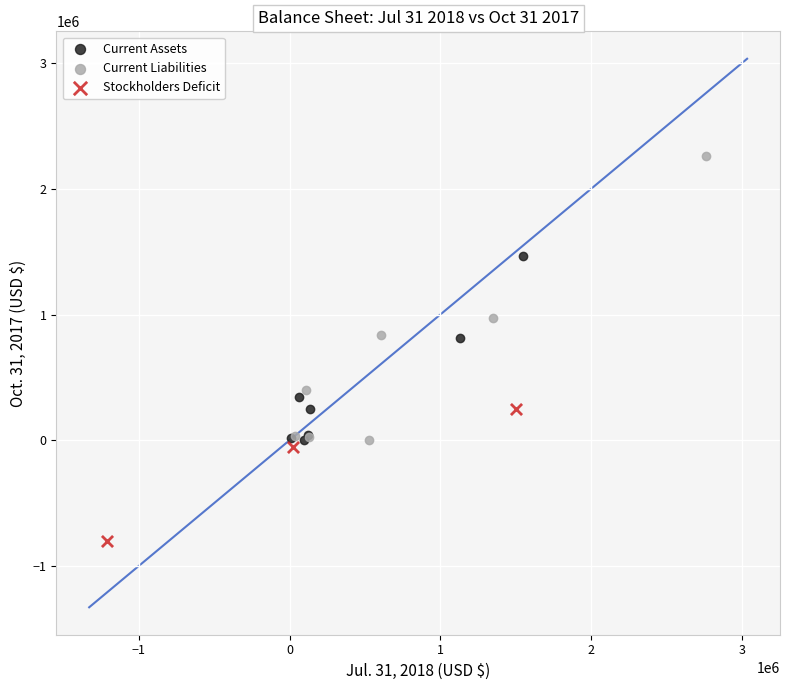

Which series reaches the maximum Y coordinate?

Current Liabilities